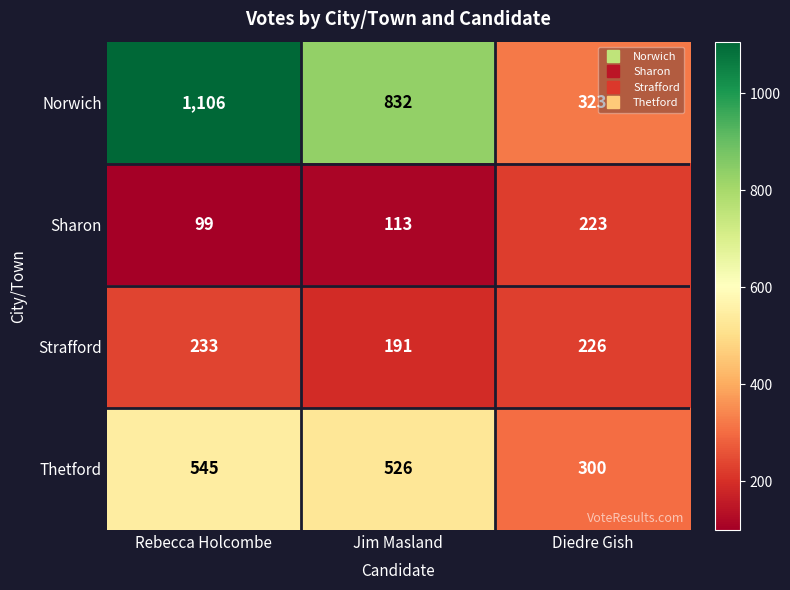

Where is Sharon nearest to the value 161?

Jim Masland